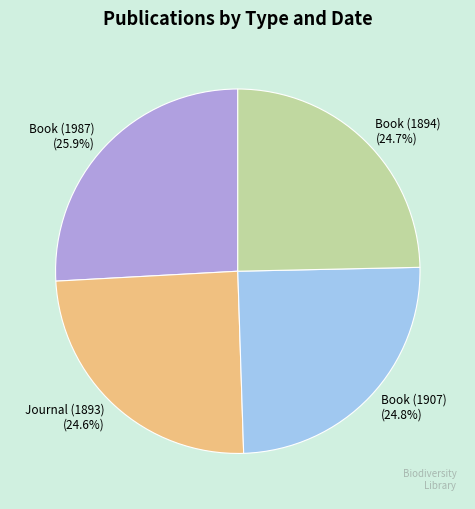

Which slice is the largest?

Book (1987)